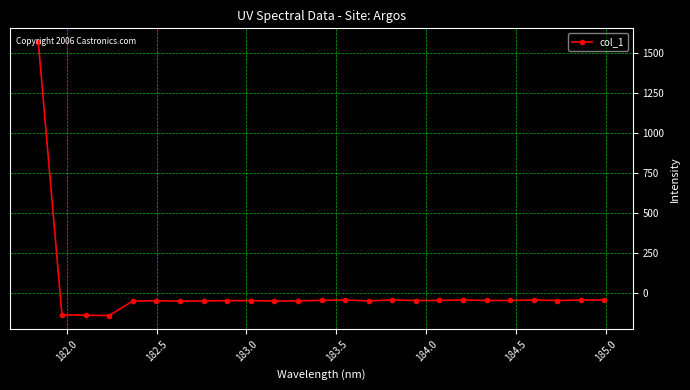

How many values are above zero?

1